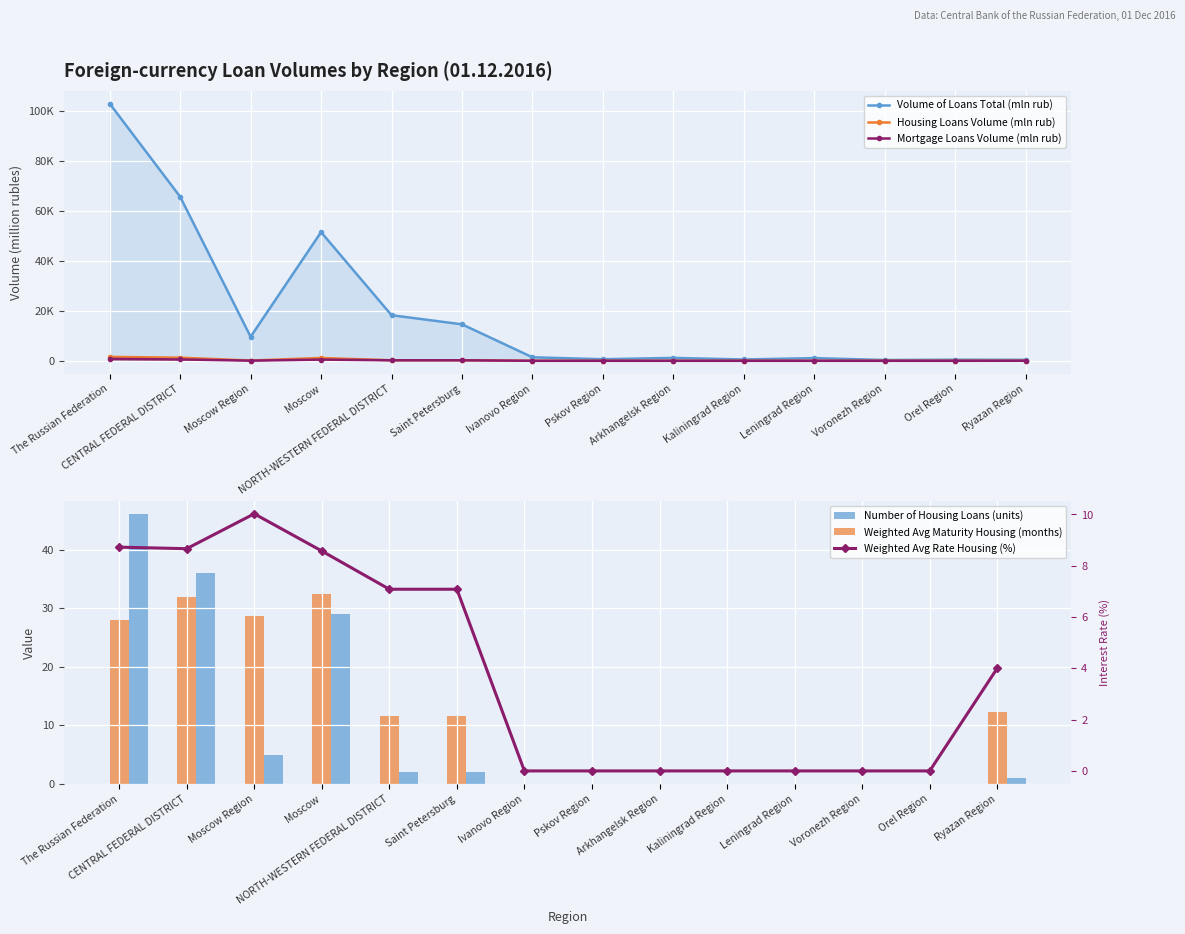

What are all the series names shown in the legend?

Volume of Loans Total (mln rub), Housing Loans Volume (mln rub), Mortgage Loans Volume (mln rub), Number of Housing Loans (units), Weighted Avg Maturity Housing (months), Weighted Avg Rate Housing (%)